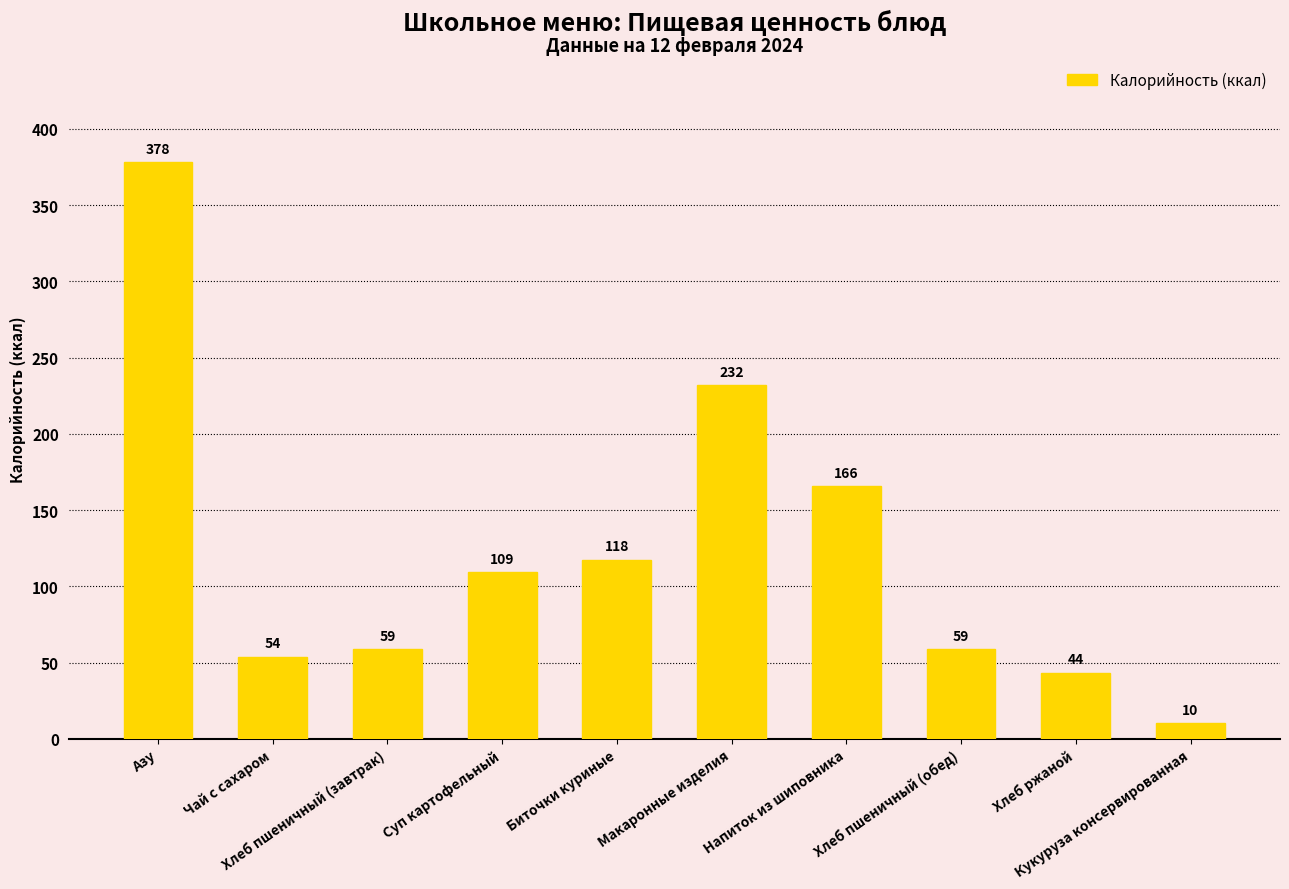

At which label does the data first exceed 109?

Азу